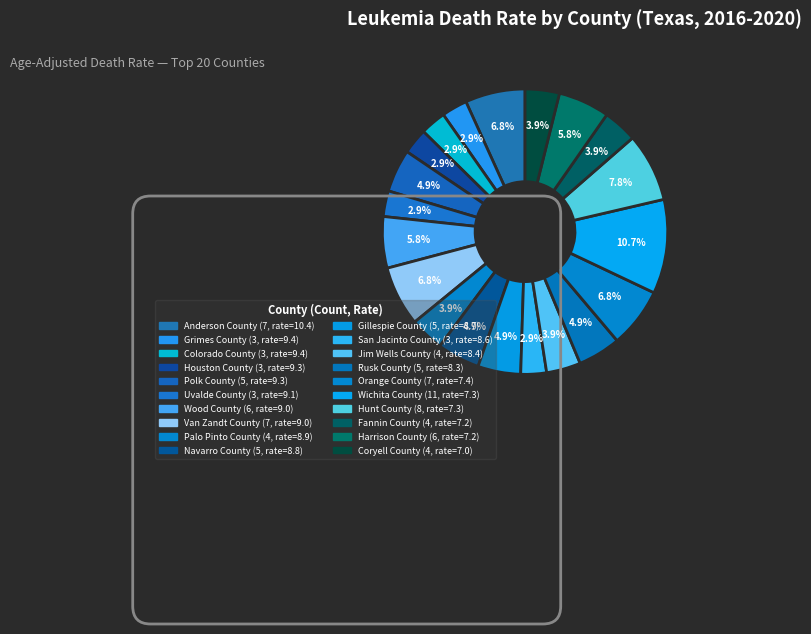

To the nearest percent, what is the average slice percentage?

5%